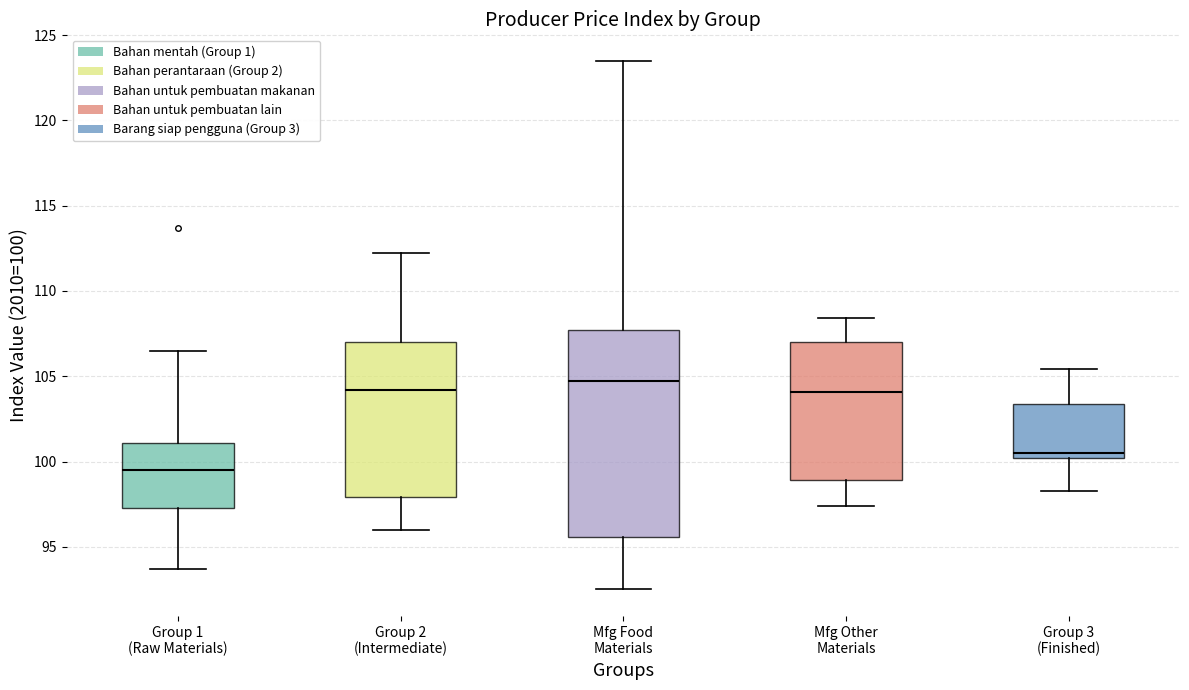

Reading left to right, read every box against the y-axis: the position of its median line, the range the box covers, and the ends of its whiskers. The values are not printed on the chart, so give them approximately, as read against the axis.

Group 1 (Raw Materials): median 99.5, box 97.5 to 101.0, whiskers 93.5 to 106.5
Group 2 (Intermediate): median 104.0, box 98.0 to 107.0, whiskers 96.0 to 112.0
Mfg Food Materials: median 104.5, box 95.5 to 107.5, whiskers 92.5 to 123.5
Mfg Other Materials: median 104.0, box 99.0 to 107.0, whiskers 97.5 to 108.5
Group 3 (Finished): median 100.5, box 100.0 to 103.5, whiskers 98.5 to 105.5